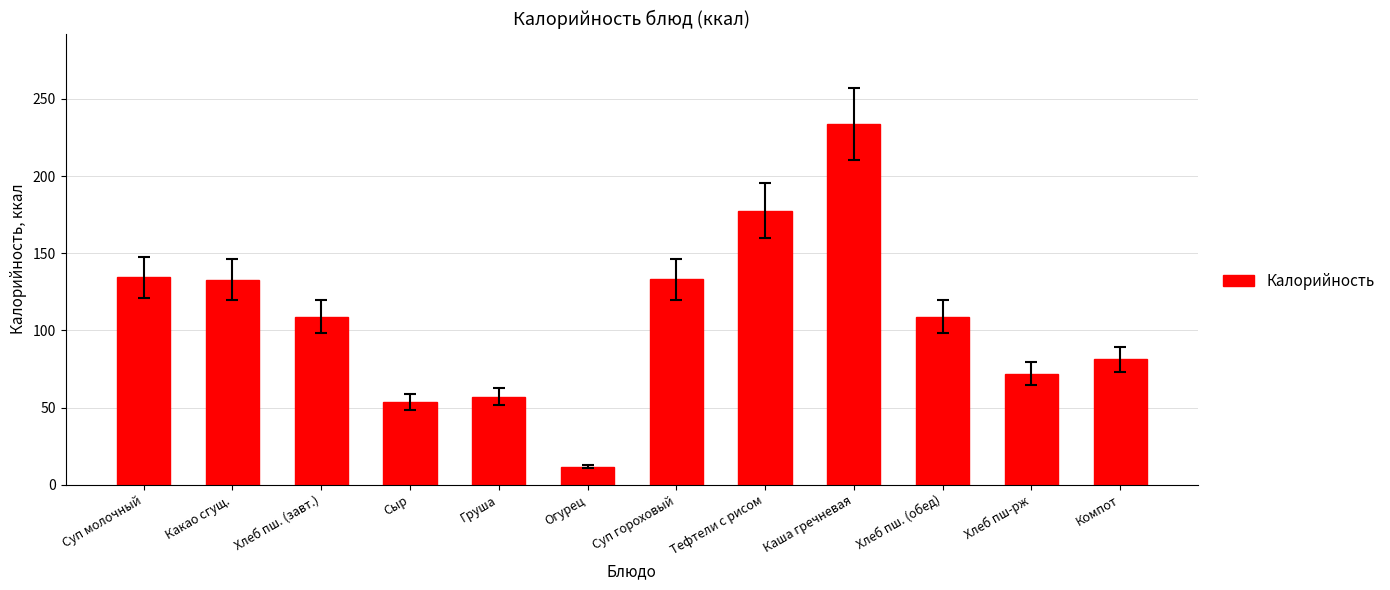

What is the maximum value shown in the chart?

233.9